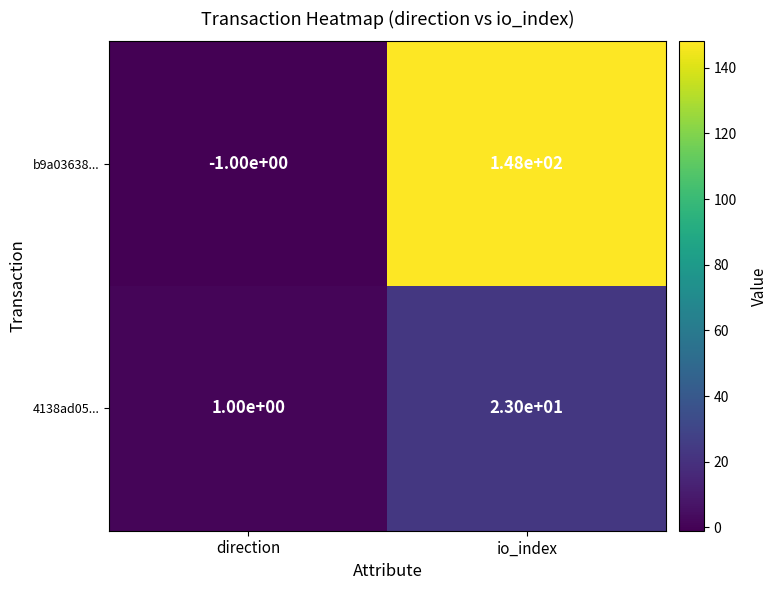

Which series has the largest total across all categories?

b9a03638...